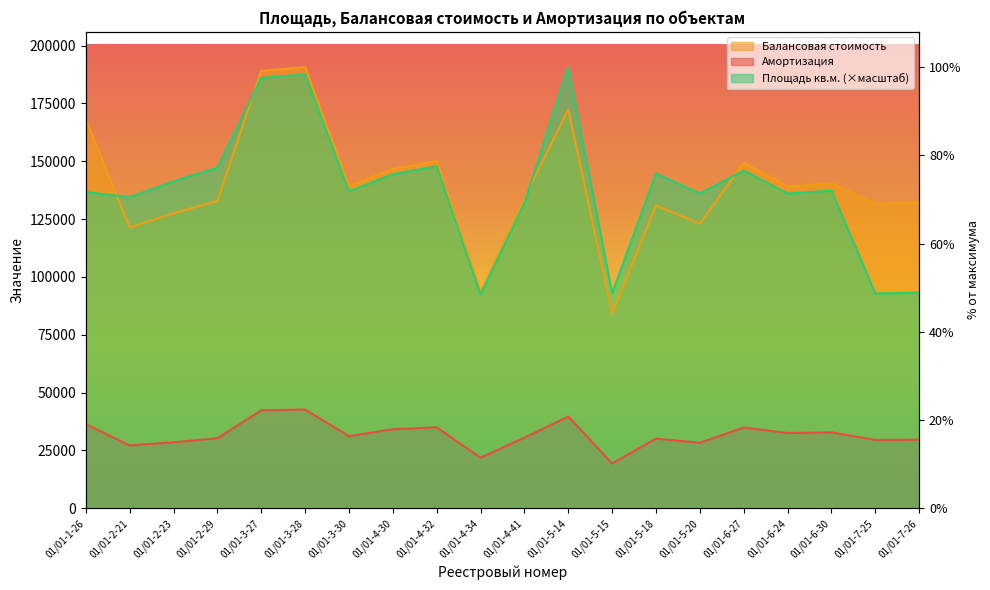

What are all the series names shown in the legend?

Площадь кв.м., Балансовая стоимость, Амортизация